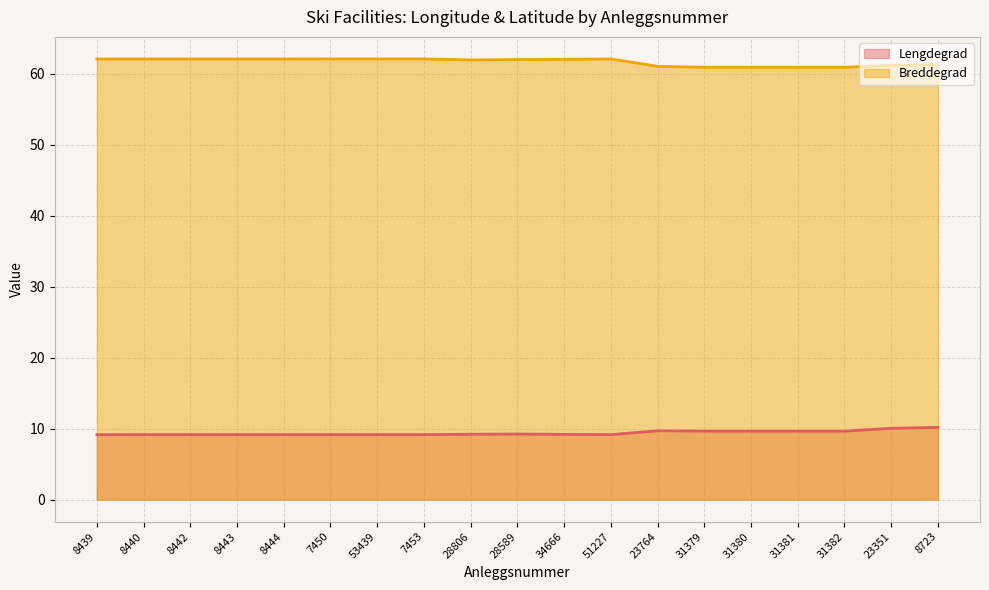

Which series has the widest spread of values?

Breddegrad (line)